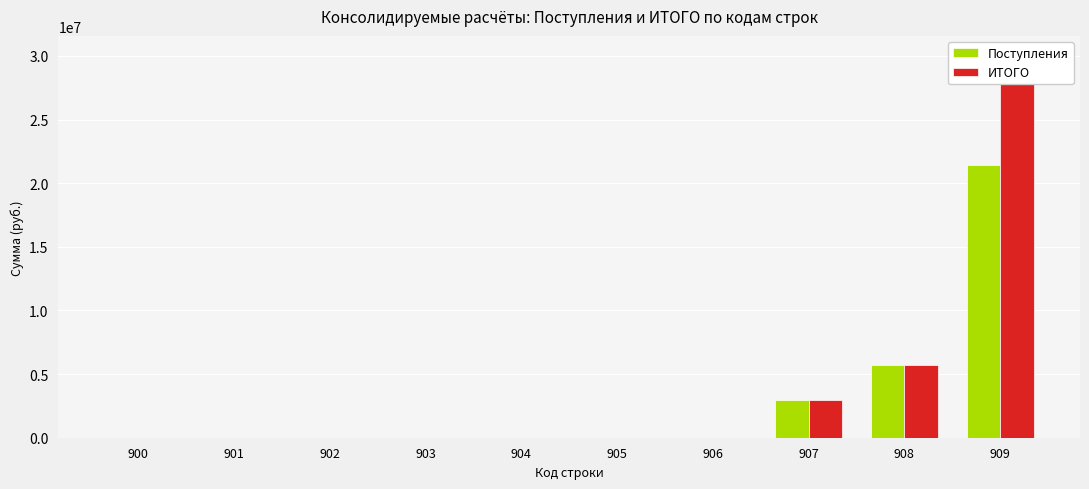

Which has a higher value, 903 or 900?

903